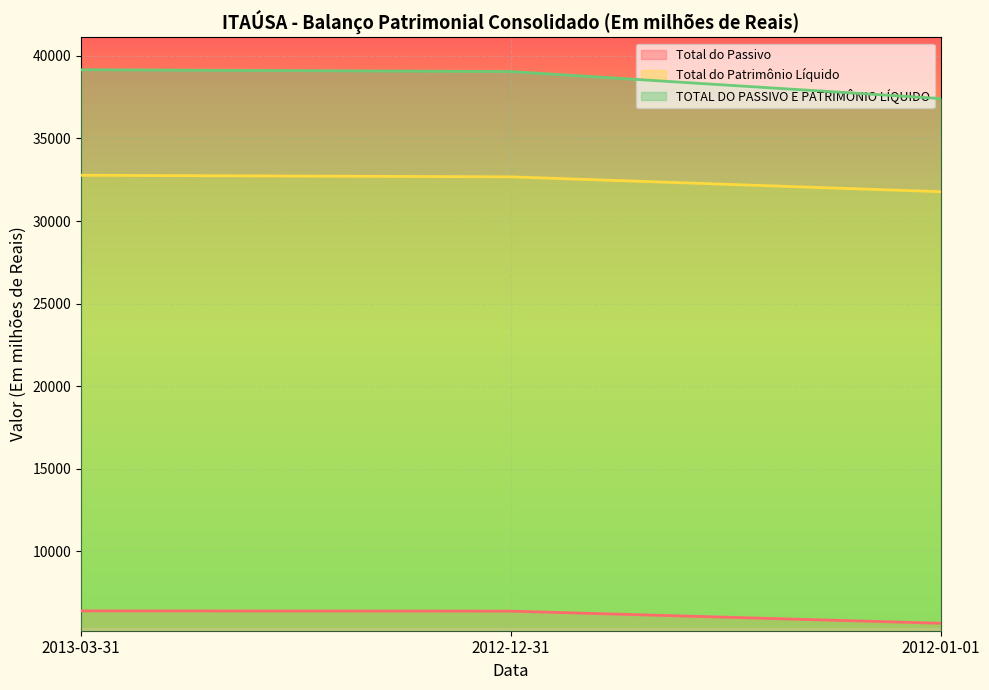

List the labels in order of Total do Patrimônio Líquido value, largest first.

2013-03-31, 2012-12-31, 2012-01-01